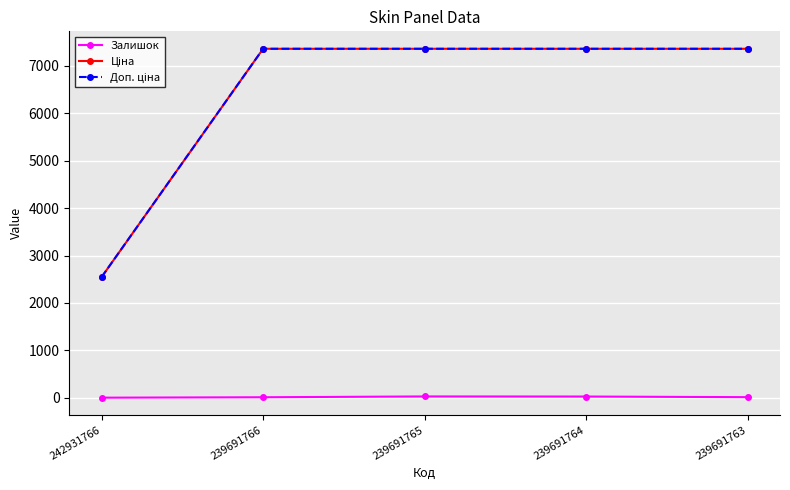

At how many categories does at least one series exceed 505?

5